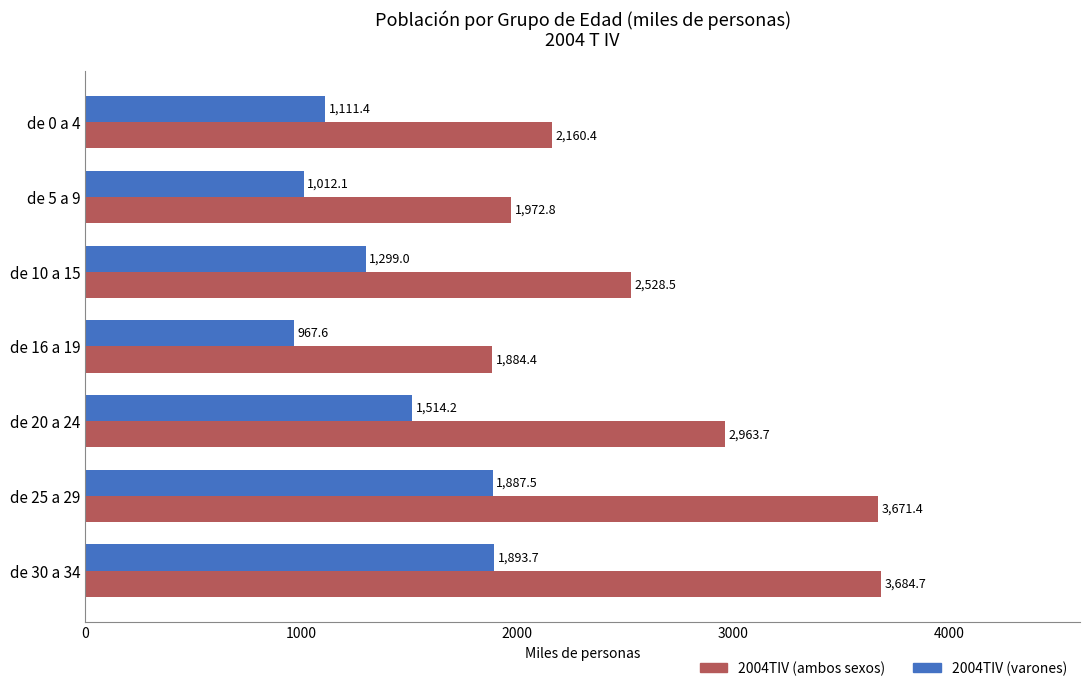

At how many categories does at least one series exceed 1962?

6